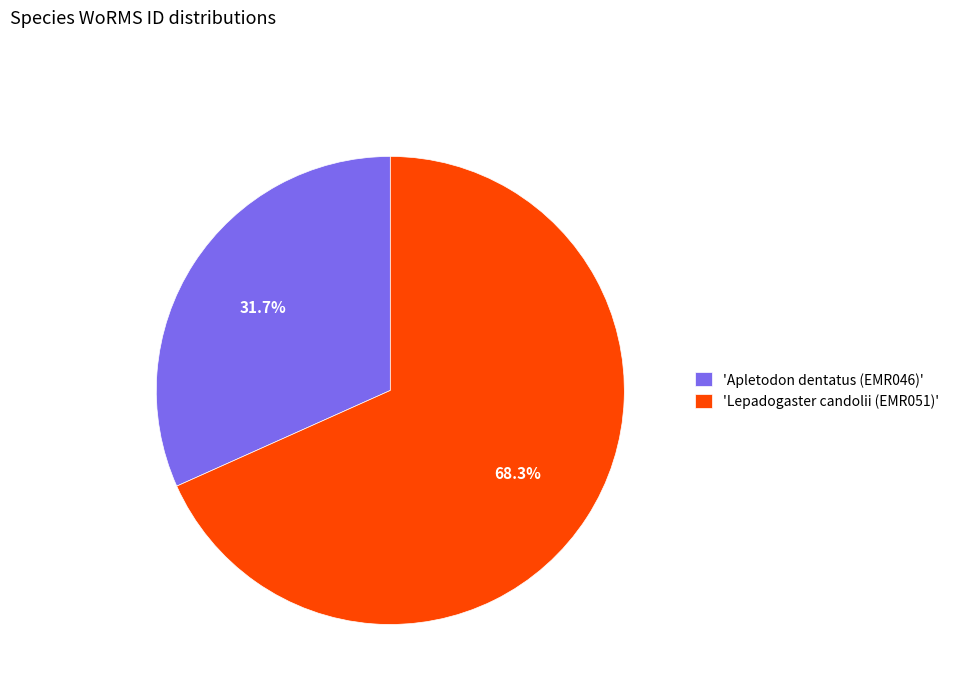

Is there any slice that represents more than half of the pie?

Yes